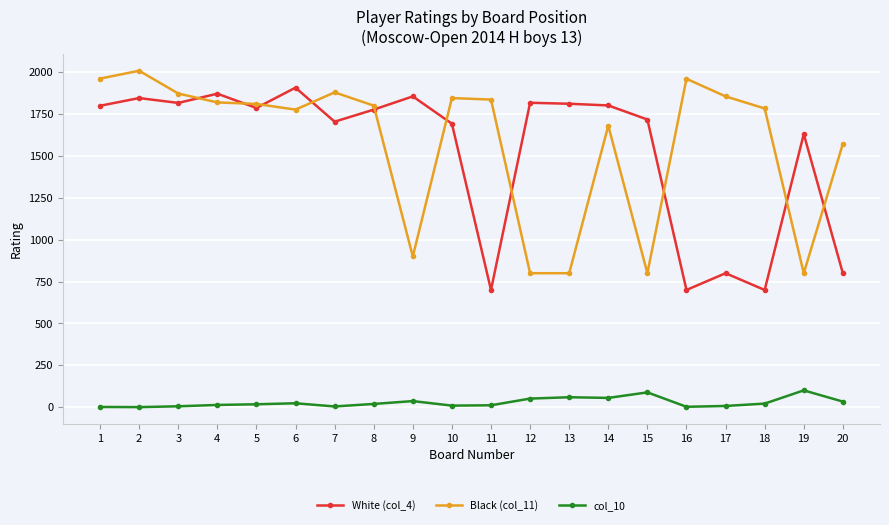

What are all the series names shown in the legend?

White (col_4), Black (col_11), col_10